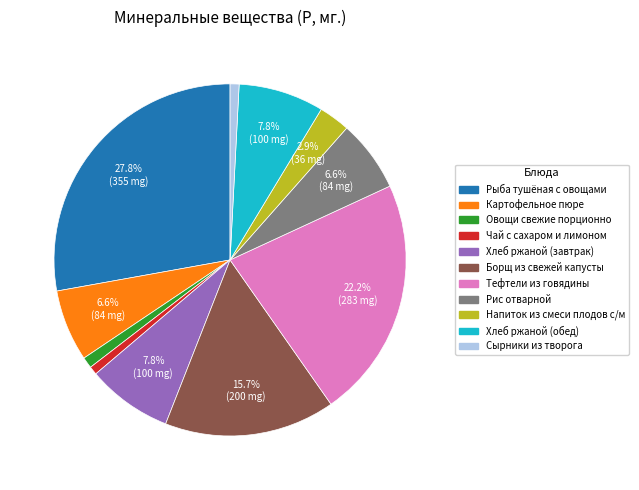

Which category has the biggest portion of the pie?

Рыба тушёная с овощами